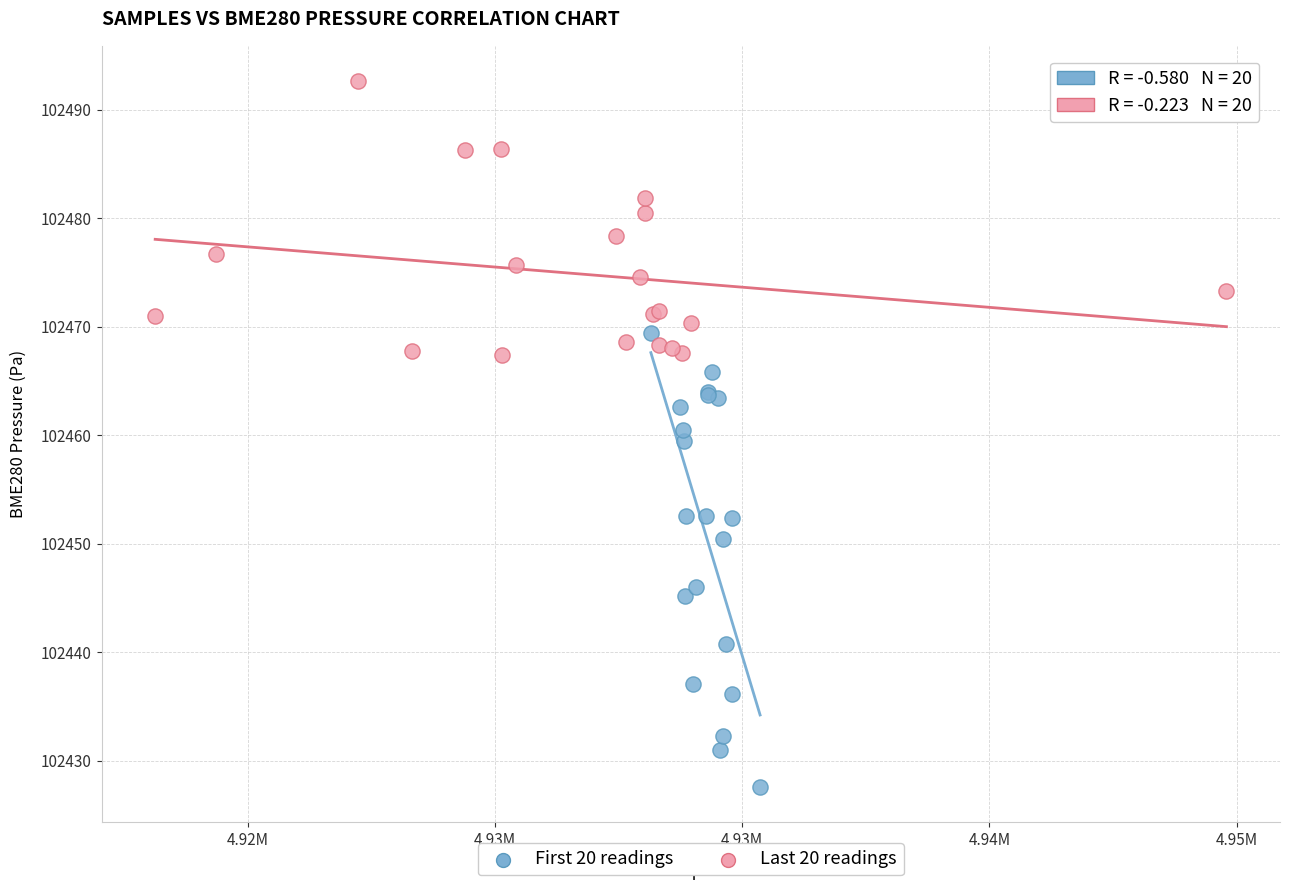

Which series contains the highest Y value?

Last 20 readings